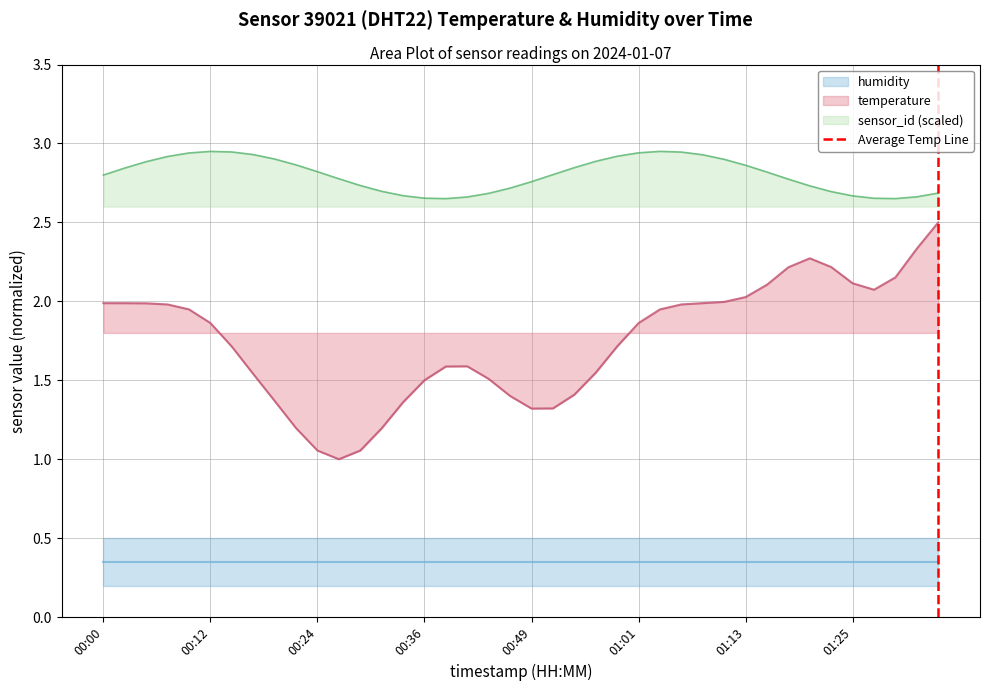

True or false: temperature and sensor_id (scaled) cross at least once.

False